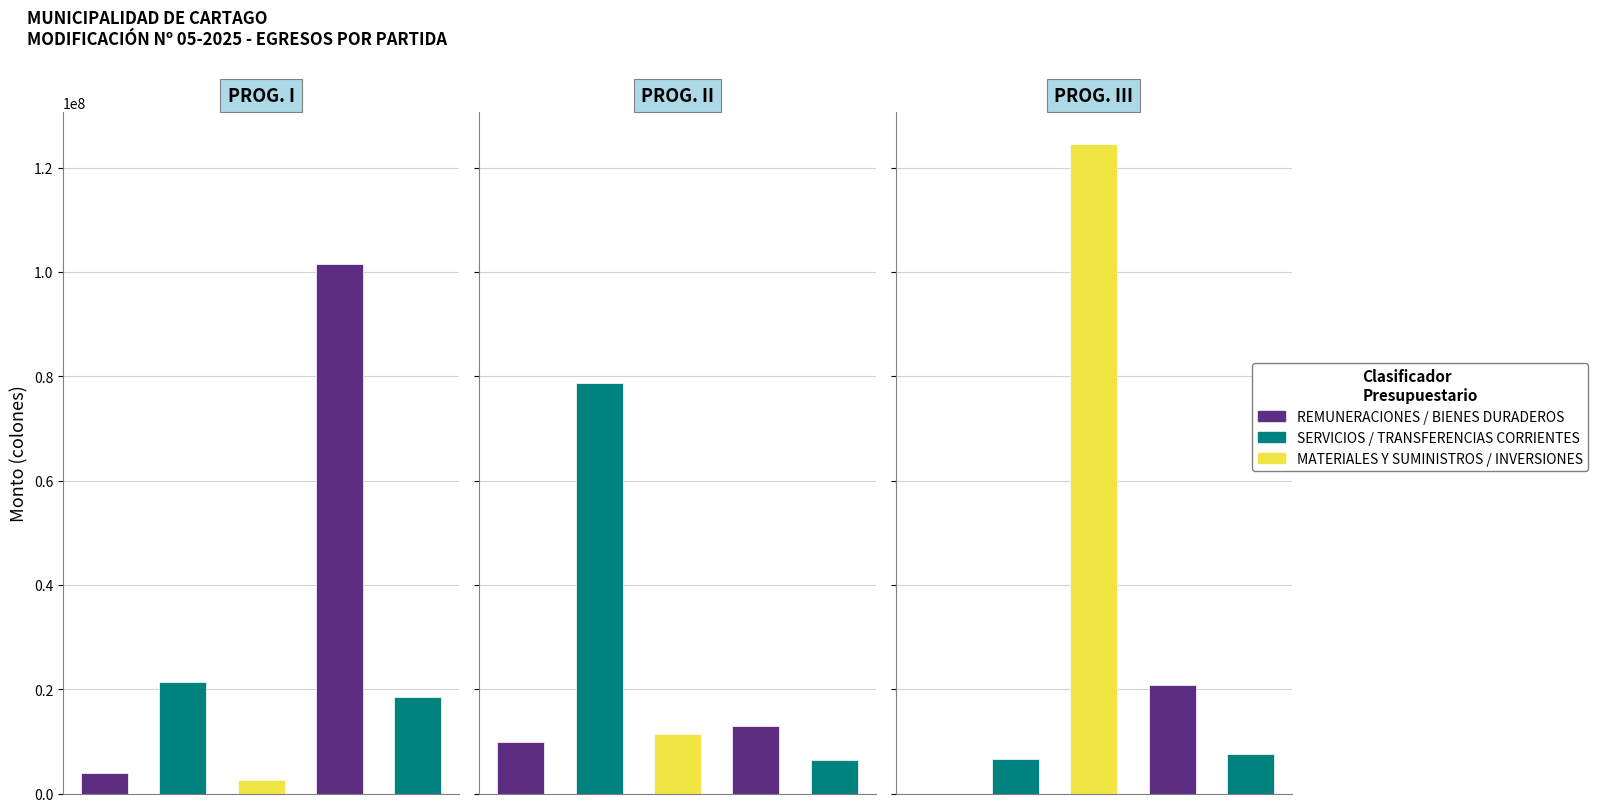

At which label does PROGRAMA III: INVERSIONES reach its minimum?

REMUNERACIONES